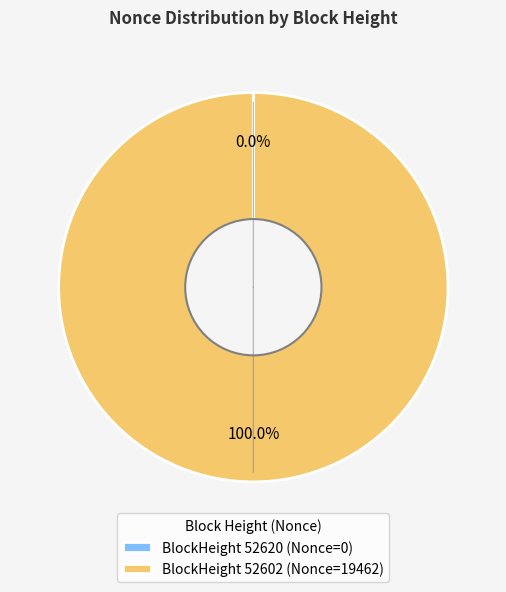

What is the largest slice in the pie chart?

BlockHeight 52602 (Nonce=19462)